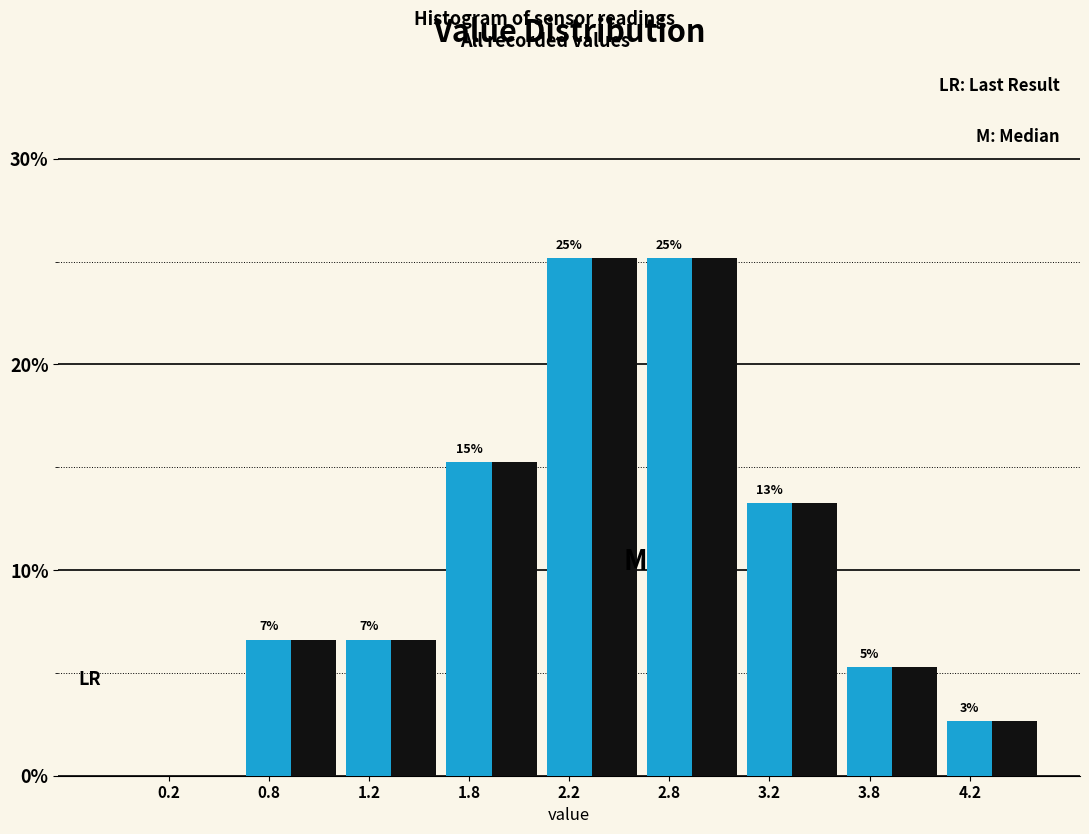

What is the total value across all series at 2.8?

50.3